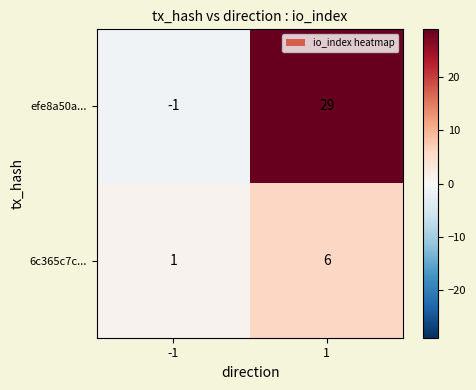

The value of efe8a50a... at 1 is 29. True or false?

True